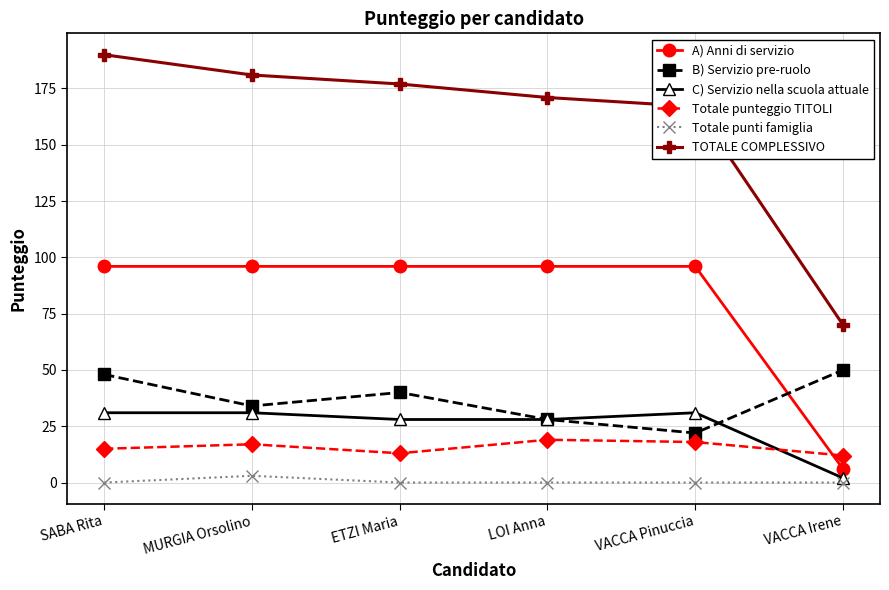

At how many categories does at least one series exceed 148?

5